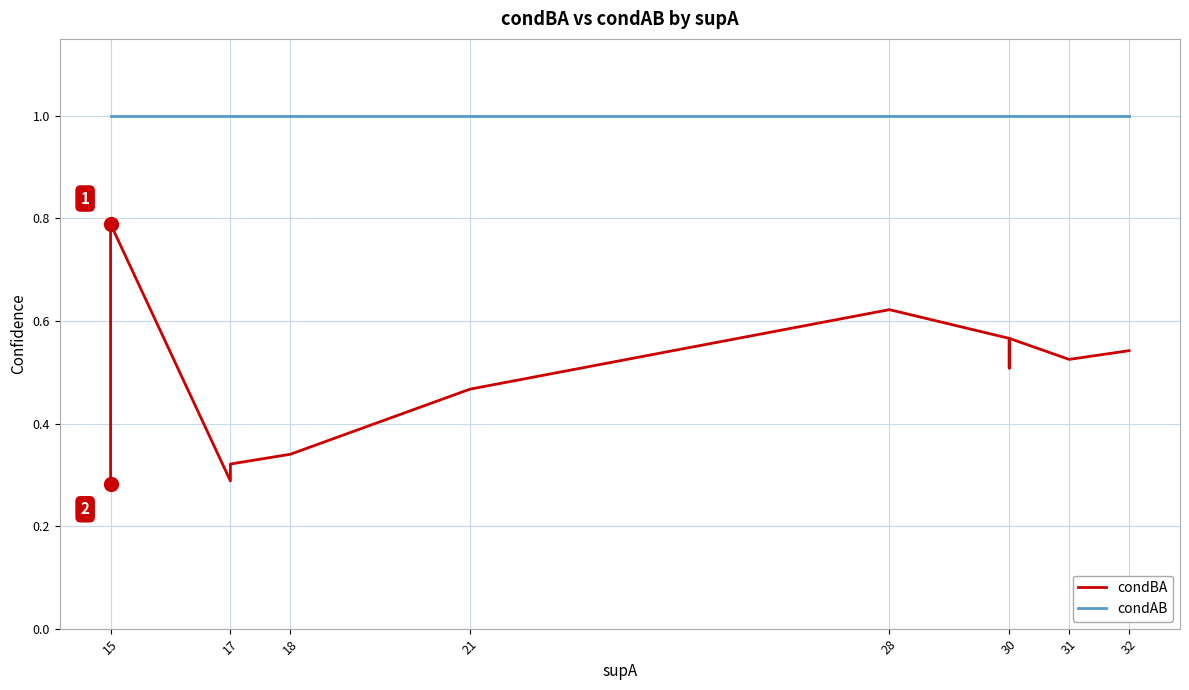

Rank the series at 17 from lowest to highest value.

condBA, condAB